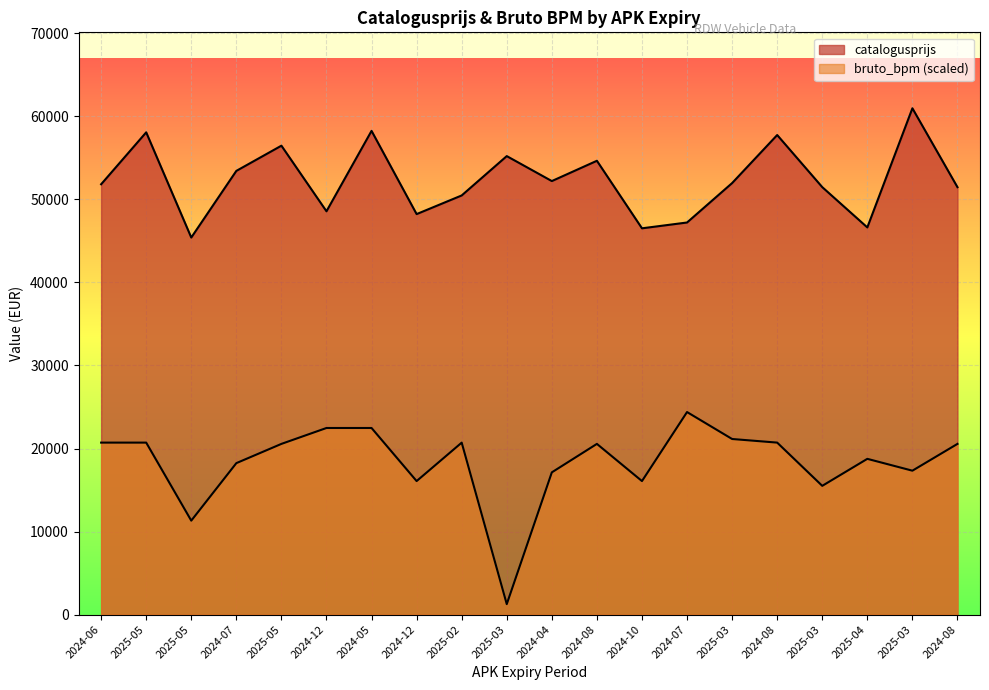

Reading left to right, list all the values displayed in this chart.

catalogusprijs: 51825.0	58080.0	45410.0	53436.0	56472.0	48571.0	58255.0	48232.0	50478.0	55217.0	52210.0	54654.0	46520.0	47220.0	51968.0	57754.0	51481.0	46628.0	60977.0	51474.0
bruto_bpm: 20710.8	20710.8	11313.1	18238.3	20556.3	22471.7	22471.7	16078.4	20707.2	1257.8	17127.8	20556.3	16078.4	24390.8	21145.6	20710.8	15503.4	18755.8	17329.1	20556.3